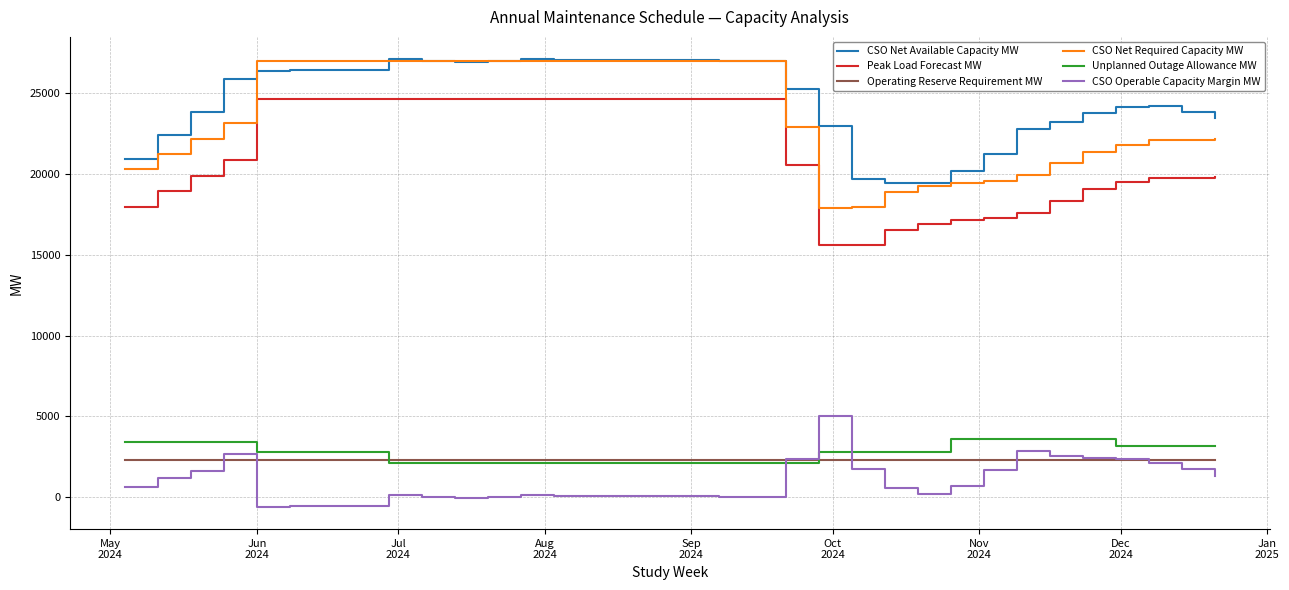

What is the minimum value for Operating Reserve Requirement MW?

2305